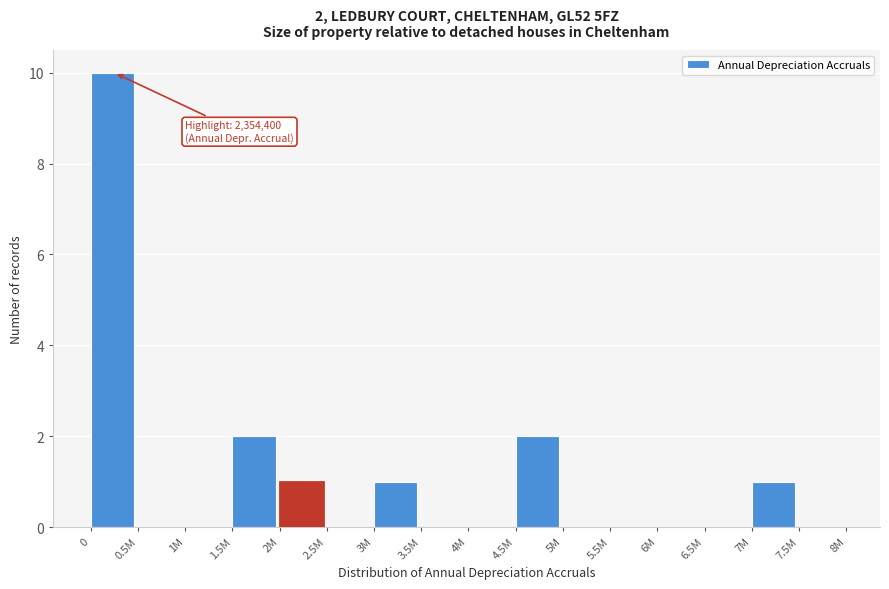

Reading left to right, extract all data points from this chart.

0=10	0.5M=0	1M=0	1.5M=2	2M=1	2.5M=0	3M=1	3.5M=0	4M=0	4.5M=2	5M=0	5.5M=0	6M=0	6.5M=0	7M=1	7.5M=0